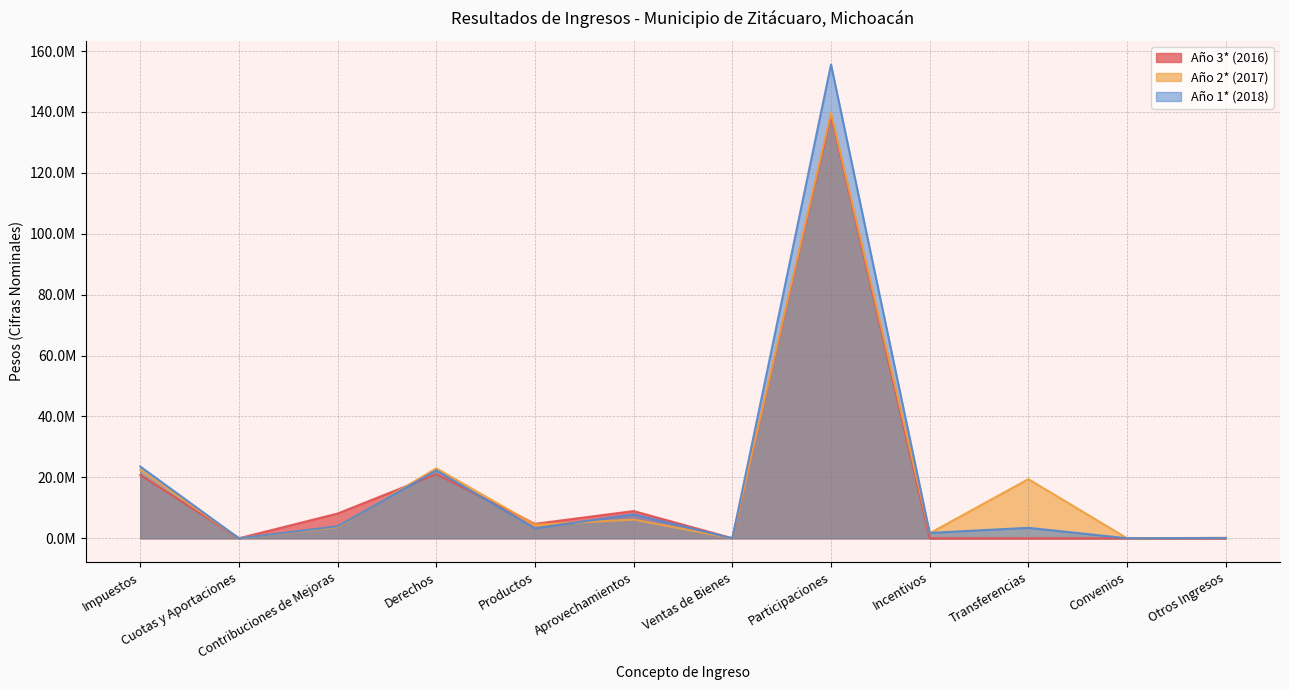

What is the label of the 8th point from the right?

Productos